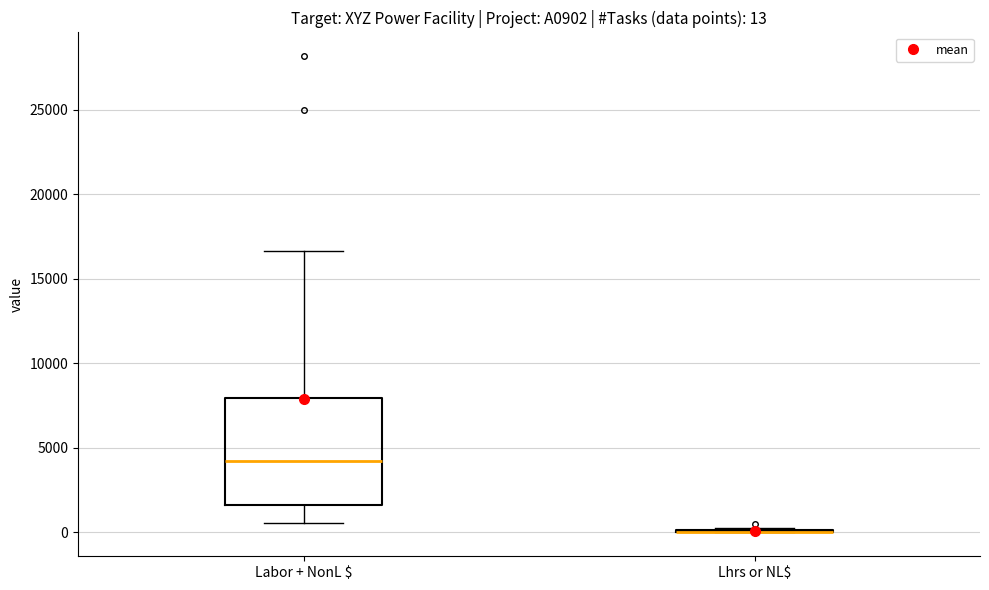

Which box is the tallest, from its lower edge to its upper edge?

Labor + NonL $